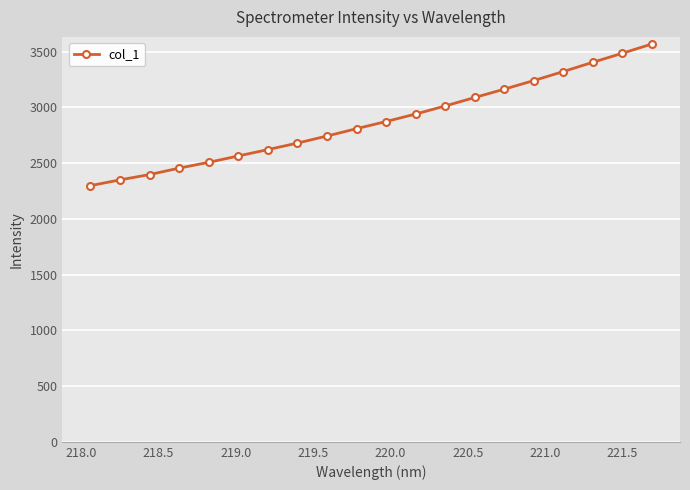

What is the greatest value displayed?

3568.9